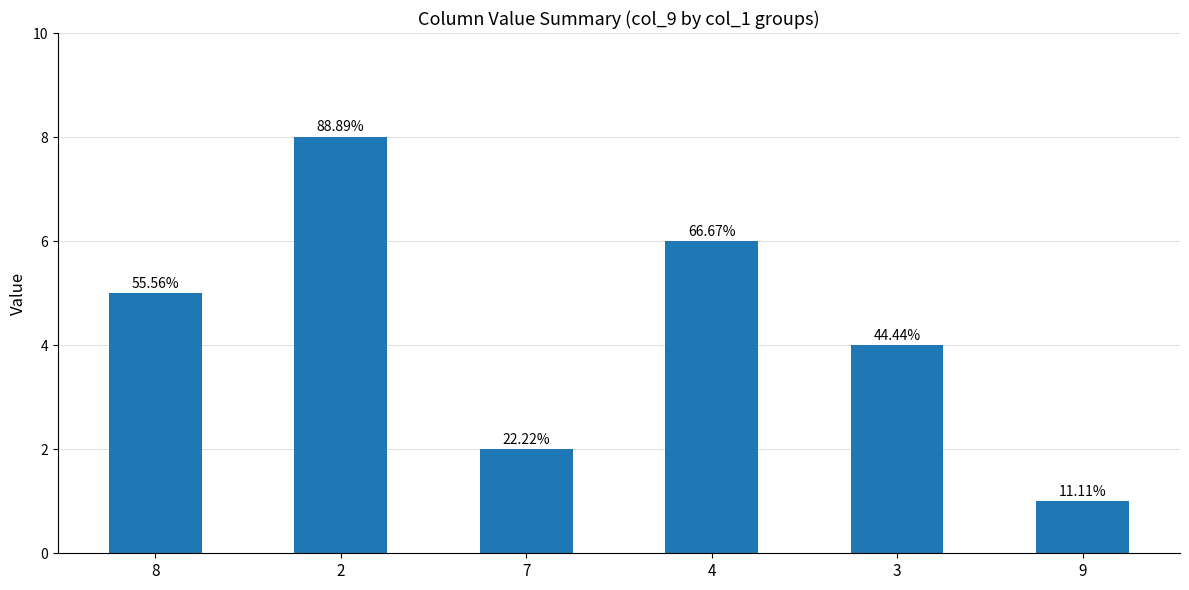

Between 2 and 9, which is larger?

2